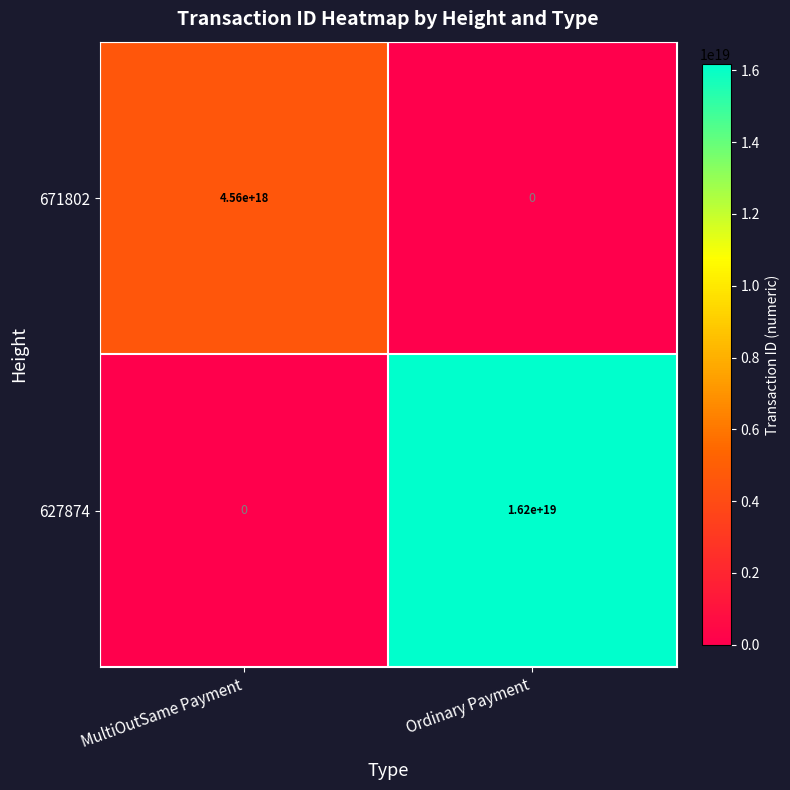

True or false: 627874 has a value of 0 at MultiOutSame Payment.

True